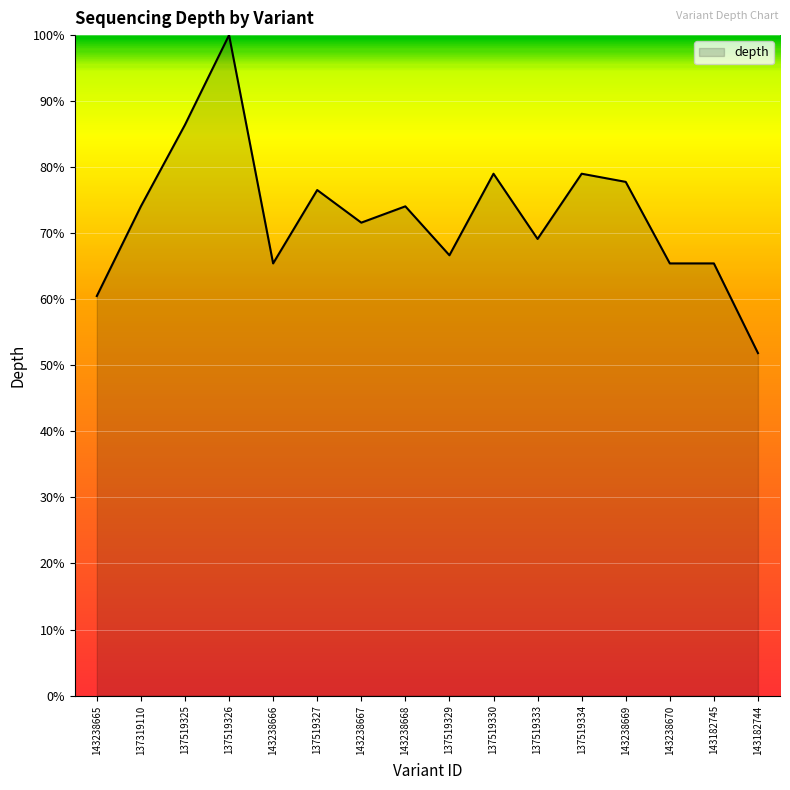

Which label corresponds to the largest value in the chart?

137519326